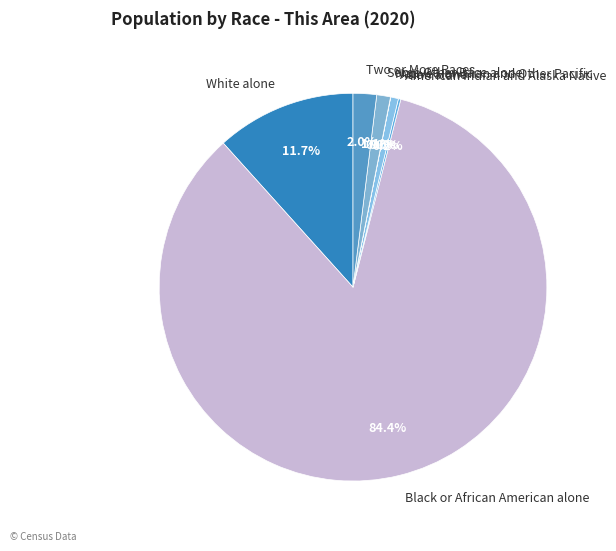

To the nearest percent, what percentage of the pie is Two or More Races?

2%